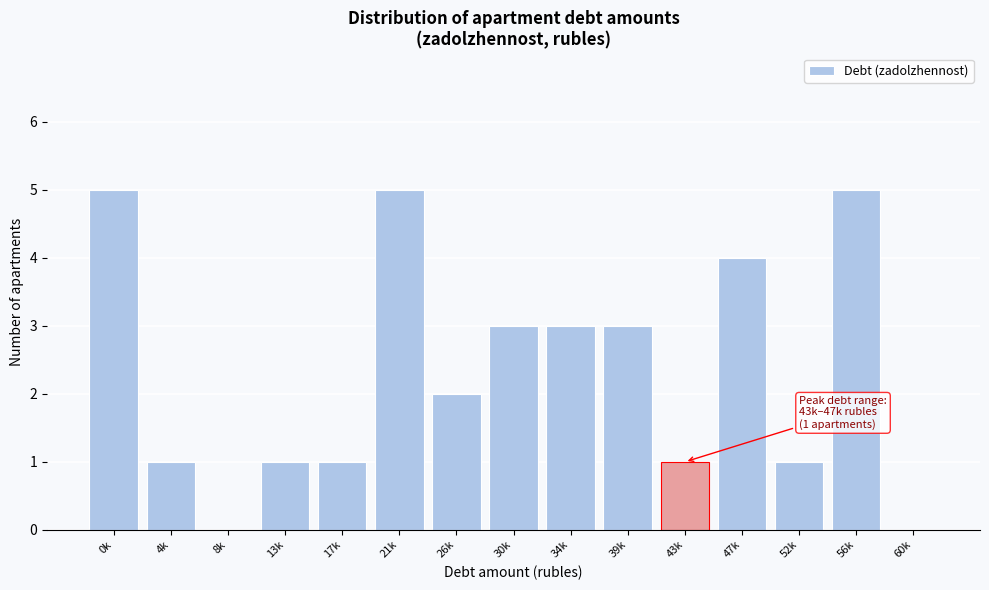

Reading left to right, transcribe all the data shown in this chart.

0k=5	4k=1	8k=0	13k=1	17k=1	21k=5	26k=2	30k=3	34k=3	39k=3	43k=1	47k=4	52k=1	56k=5	60k=0